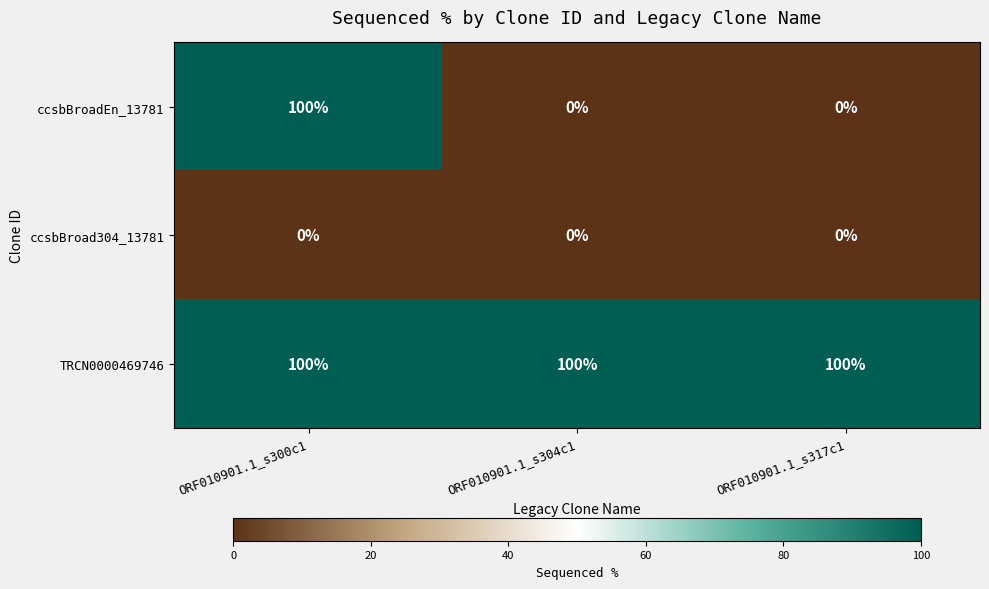

How many distinct data groups are displayed?

3